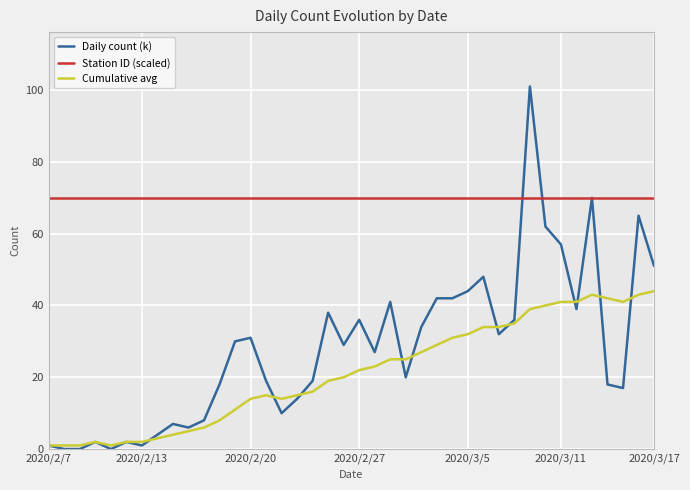

The value of Daily count (k) at 12 is 10. True or false?

False